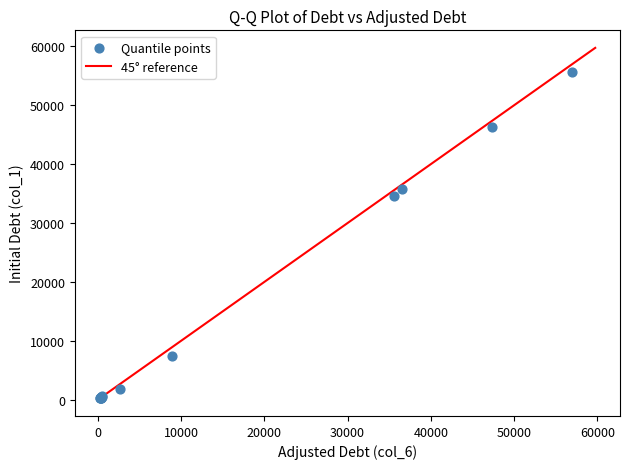

What Y value in the scatter plot is closest to 27908?

34641.8